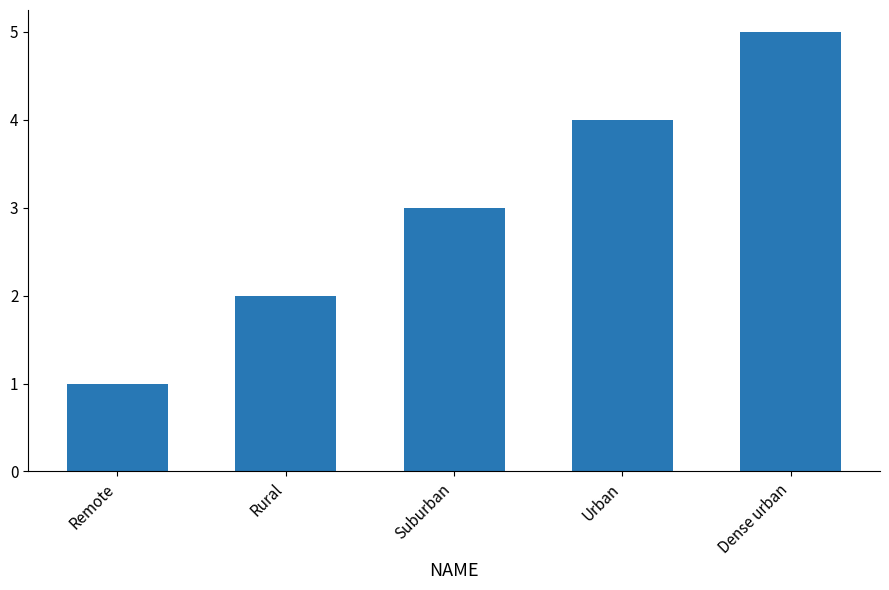

What is the label of the 4th bar from the left?

Urban